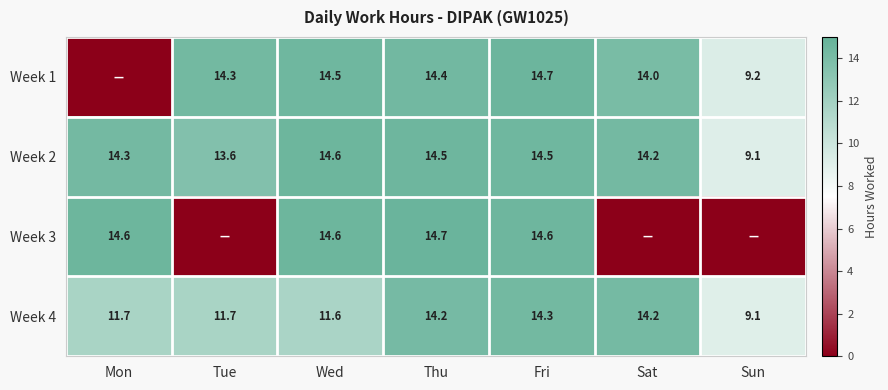

Between Fri and Wed, which is larger?

Fri